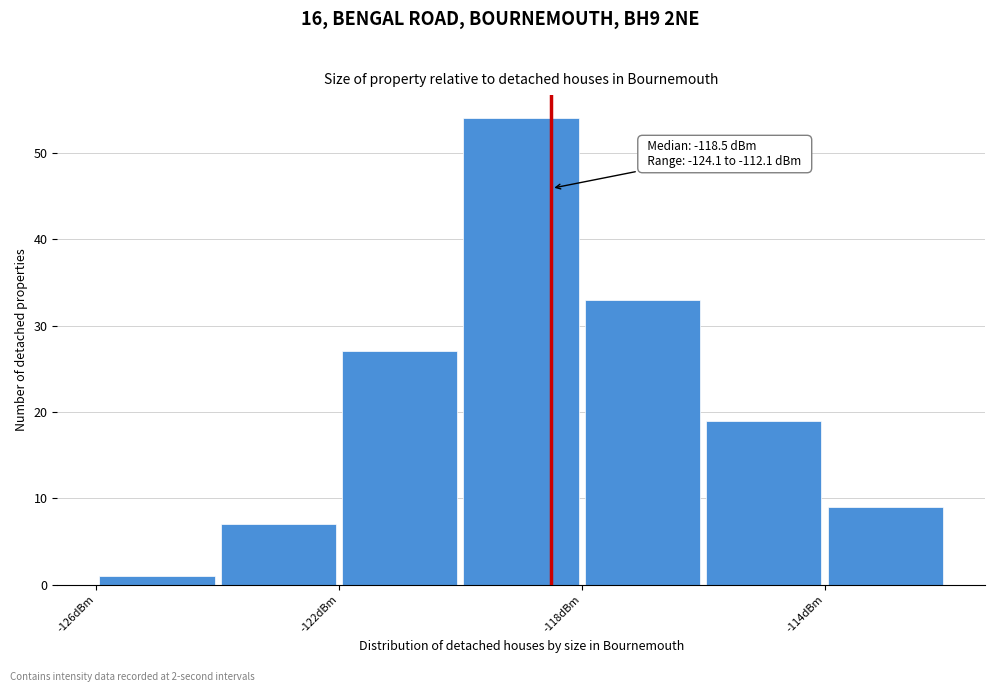

Over which range of the x-axis is the bar tallest?

-120 to -118